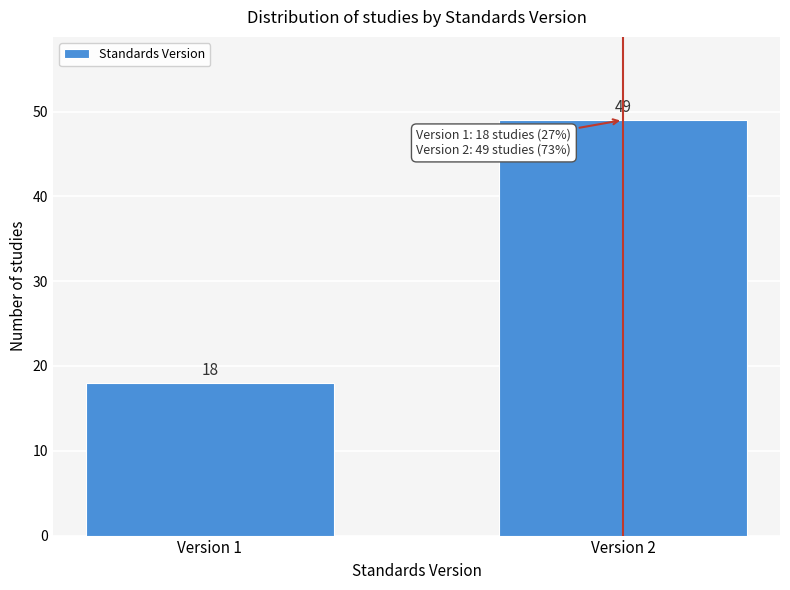

Reading left to right, list all the values displayed in this chart.

Version 1=18	Version 2=49